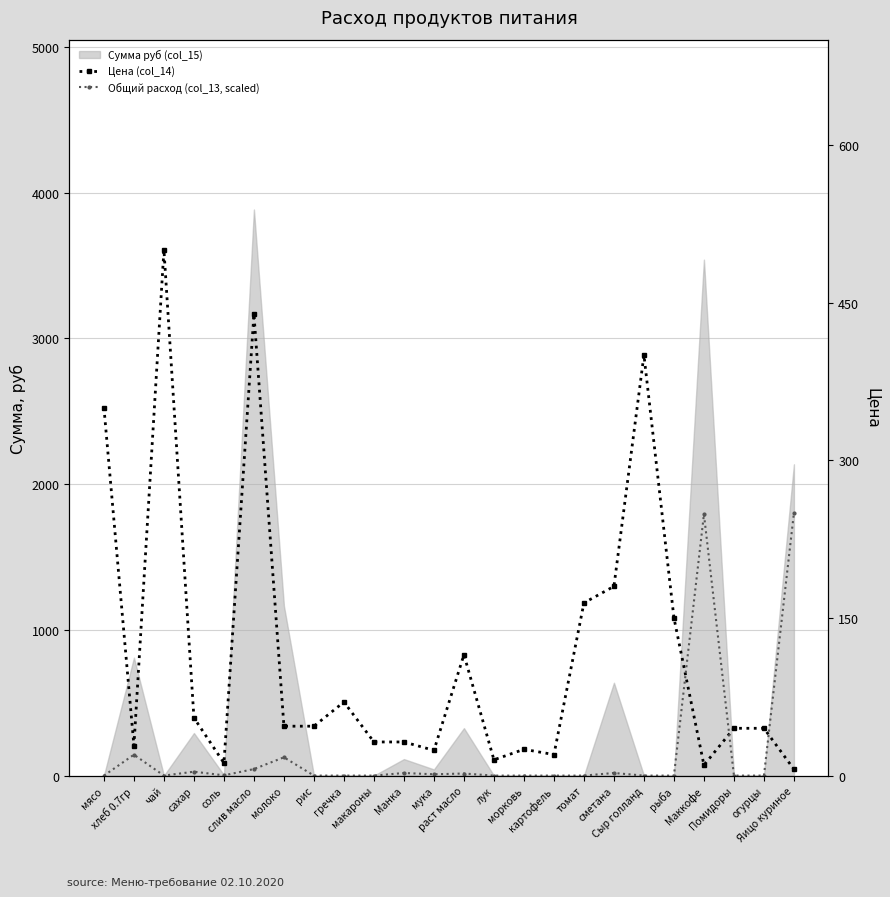

Where is the first local minimum for Общий расход (col_13, scaled)?

чай